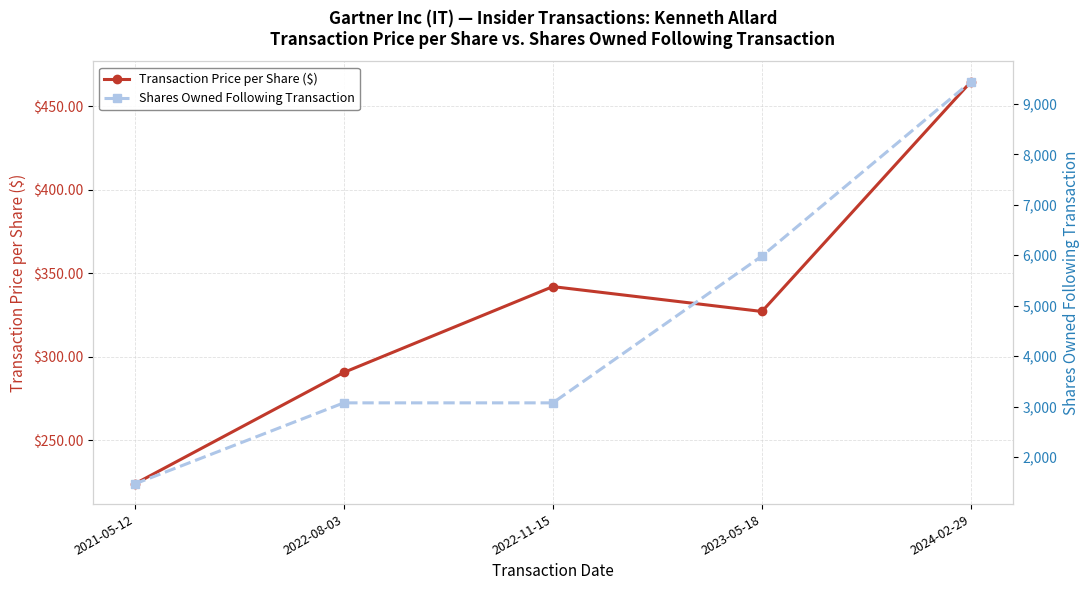

Which series has the widest spread of values?

Shares Owned Following Transaction